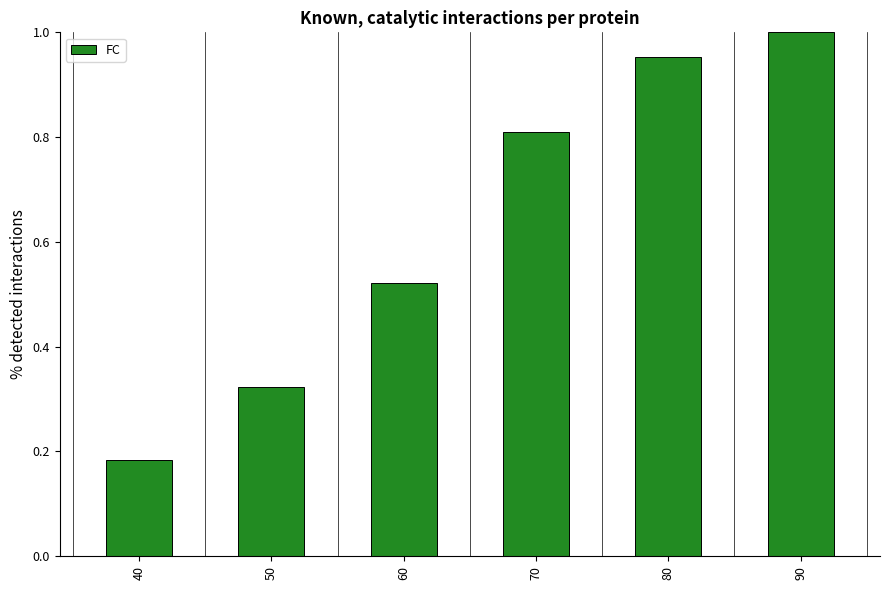

Read the value at 70.

0.8